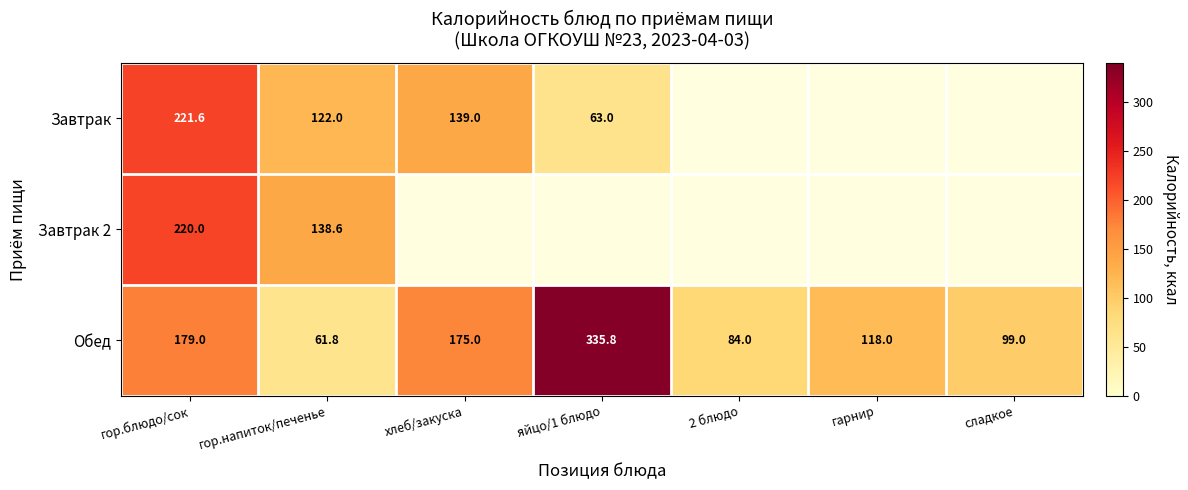

Rank the series at гор.напиток/печенье from highest to lowest value.

Завтрак 2, Завтрак, Обед